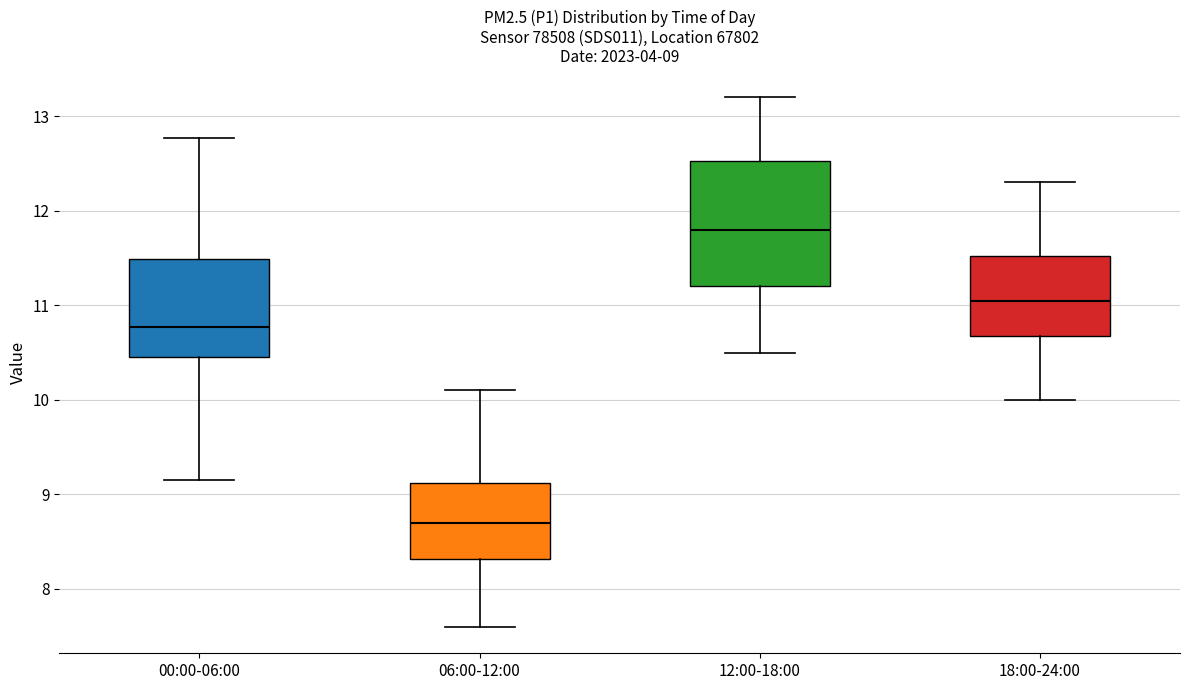

Comparing the boxes themselves (not the whiskers), which one is the tallest?

12:00-18:00